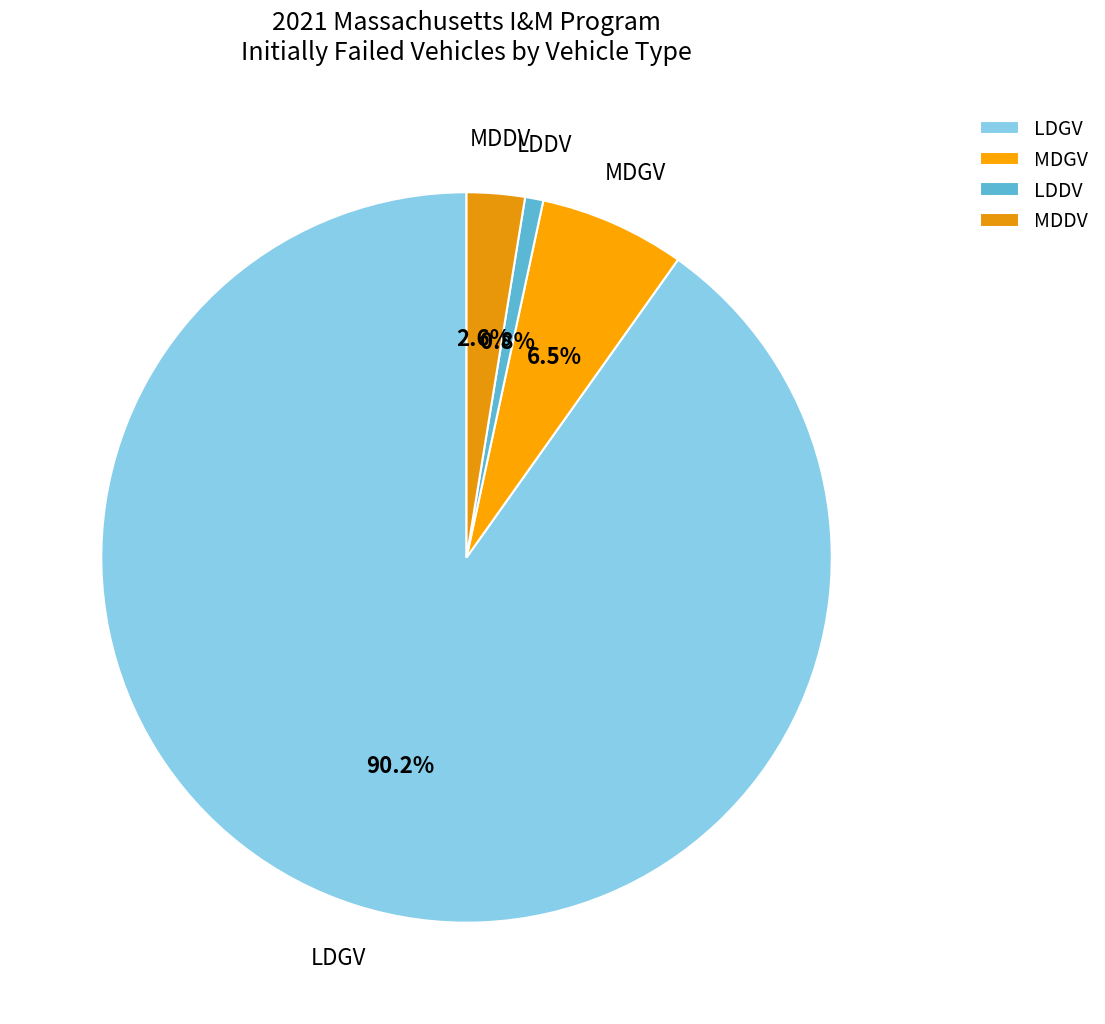

How many slices are in this pie chart?

4